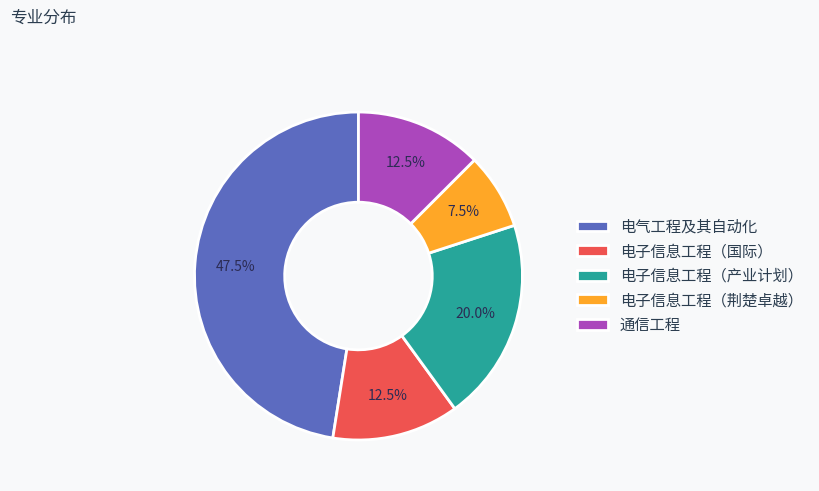

Combined, what portion of the pie is 电子信息工程（产业计划） and 电子信息工程（荆楚卓越）?

27.5%